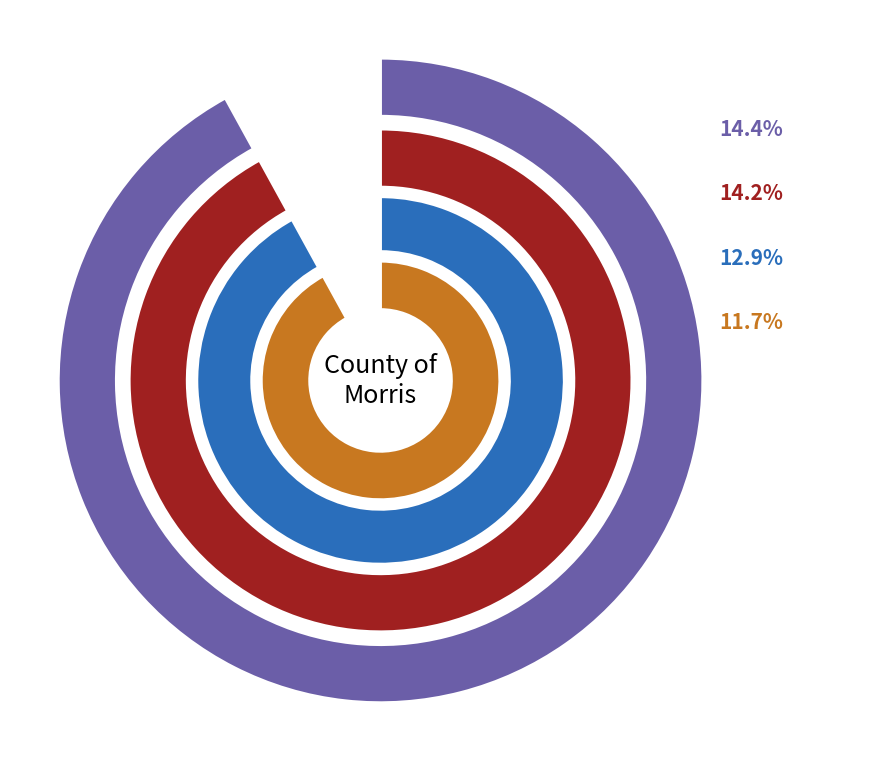

What portion of the pie excludes CHESTER TWP?

93.3%